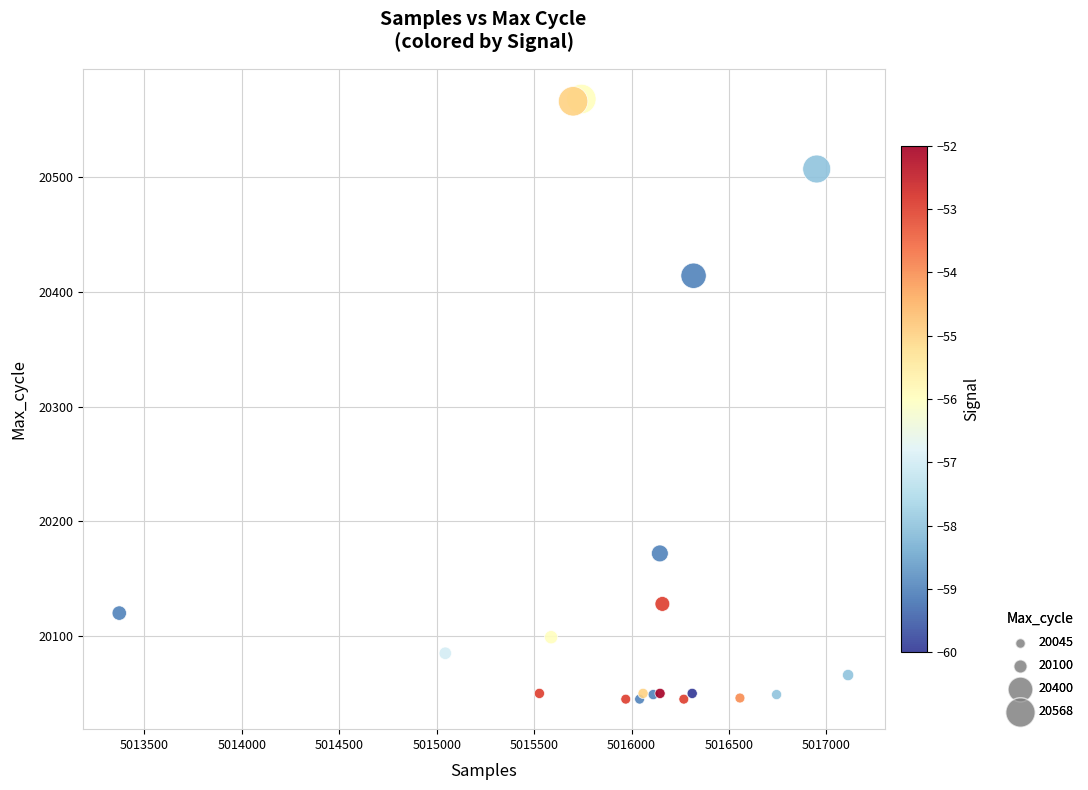

What Y value in the scatter plot is closest to 20306?

20414